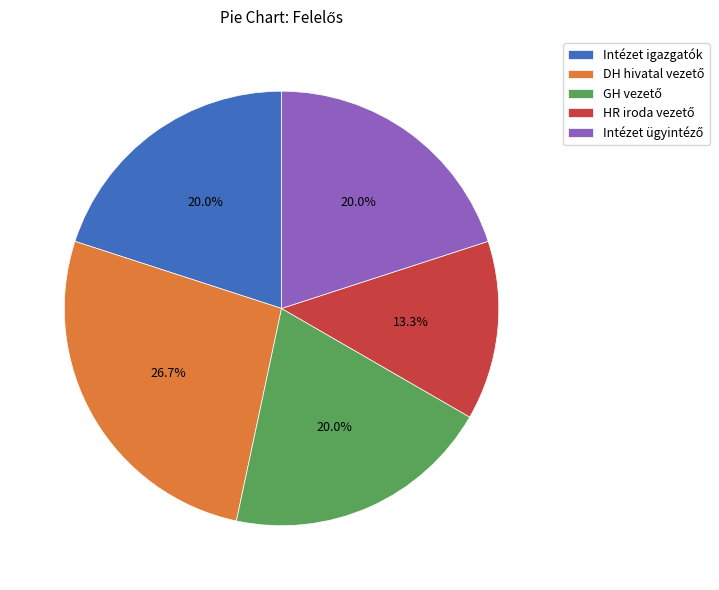

Count the number of slices in the pie.

5